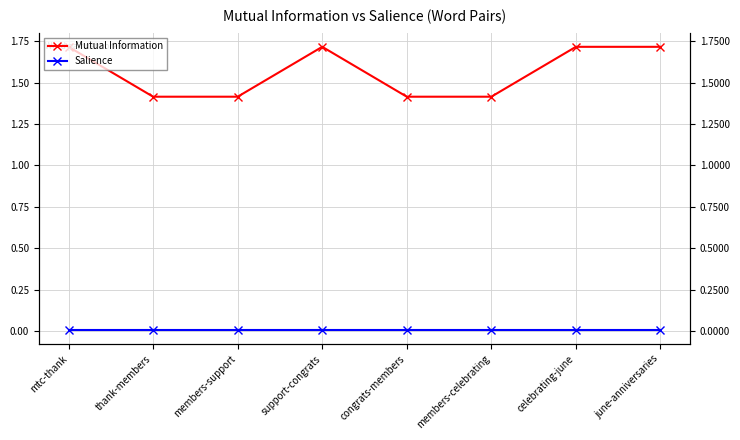

List the series in order of their overall mean, lowest first.

Salience, Mutual Information